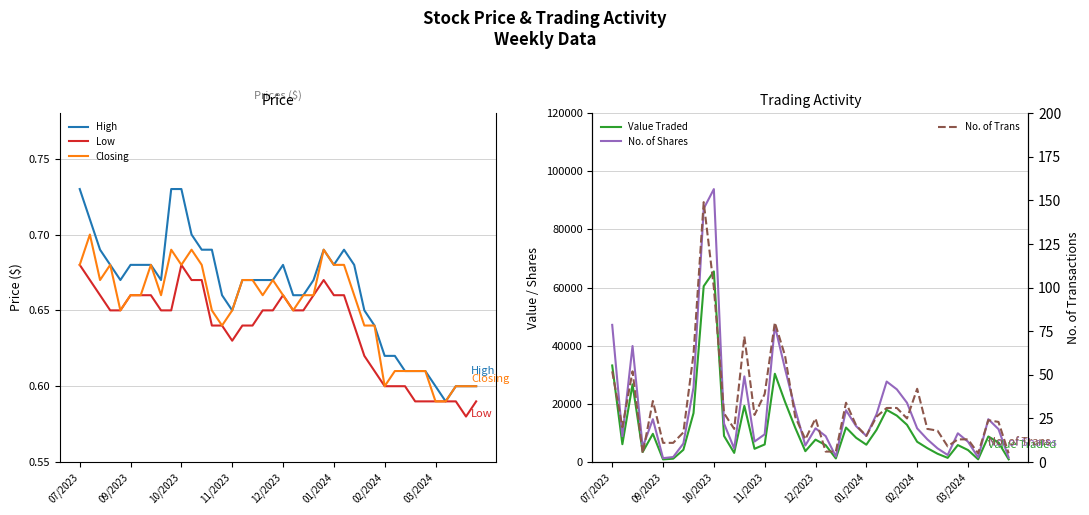

What position from the left is 34?

35